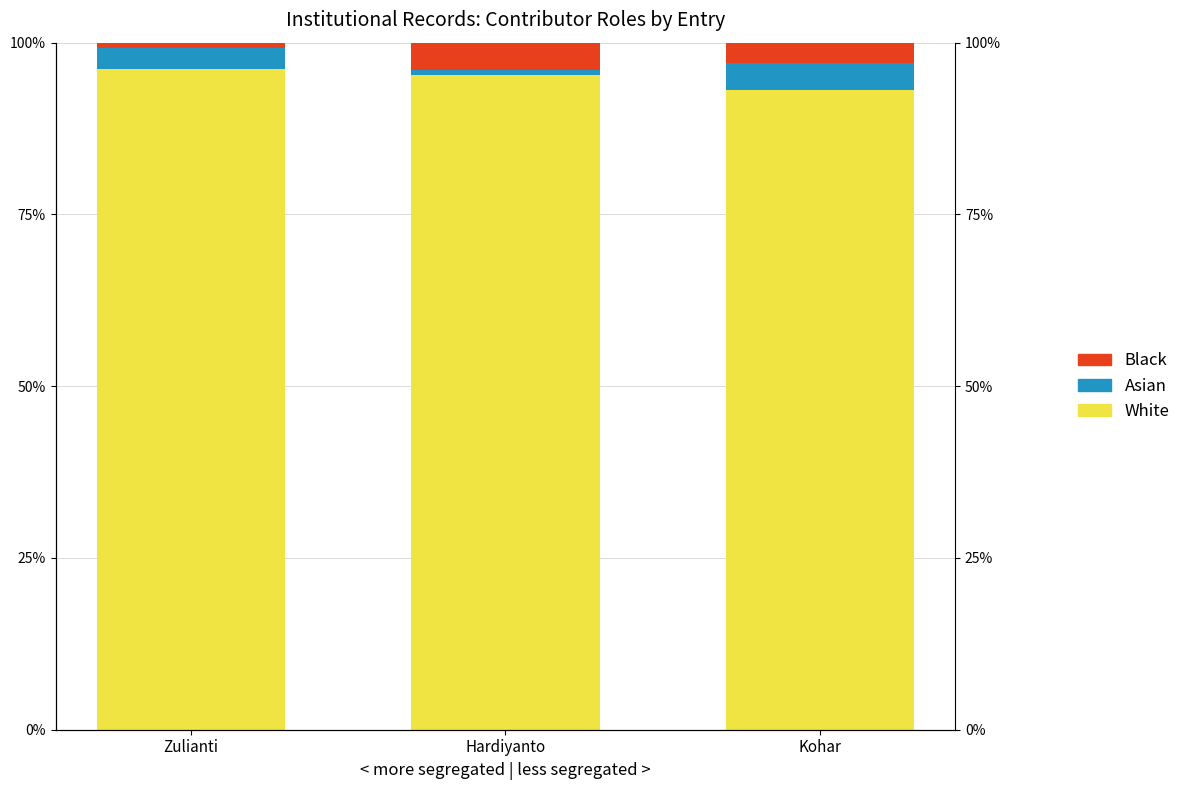

How many data points in Asian are above 3?

2